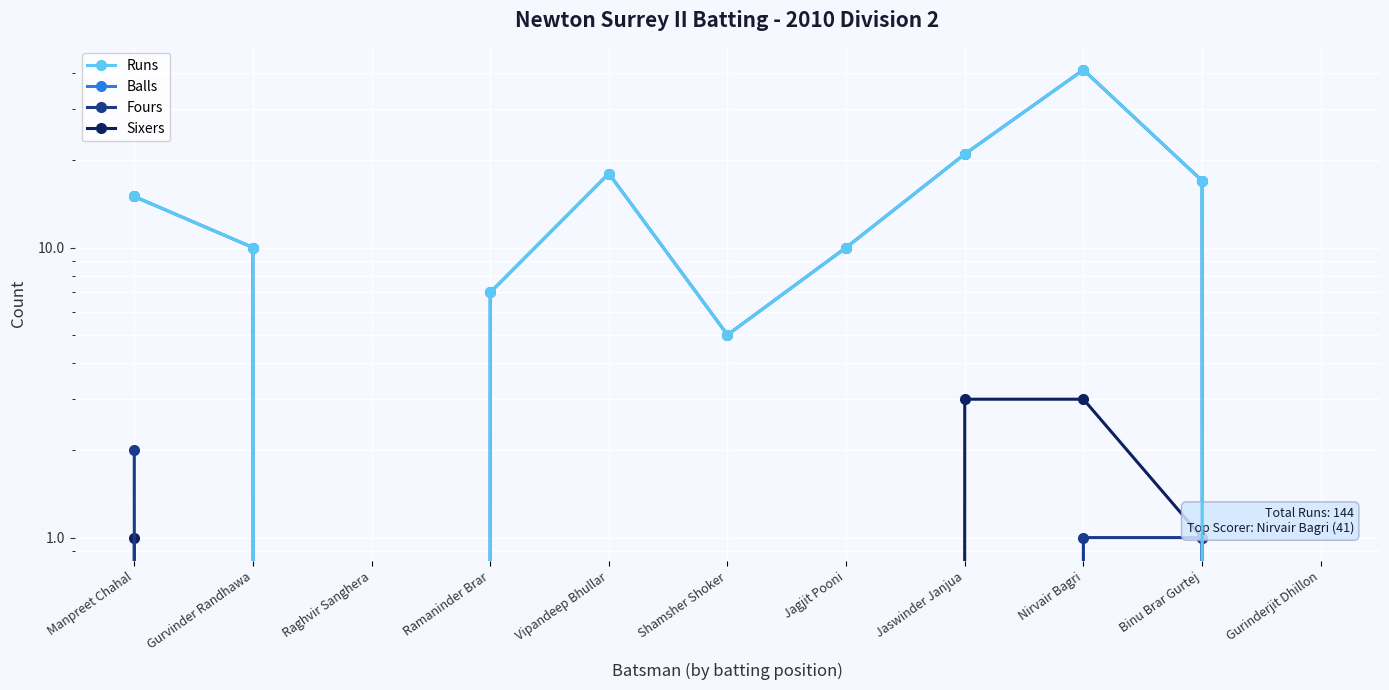

How many values in the Sixers series exceed 0?

4